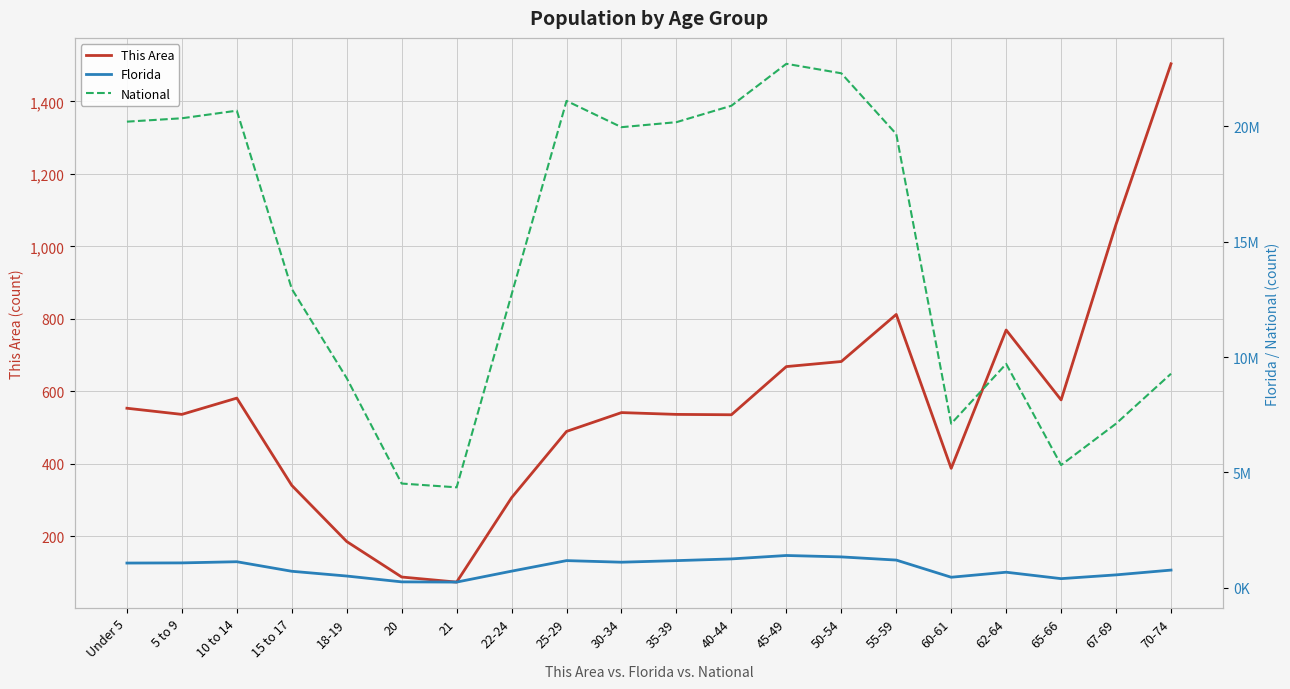

What position from the right is 50-54?

7